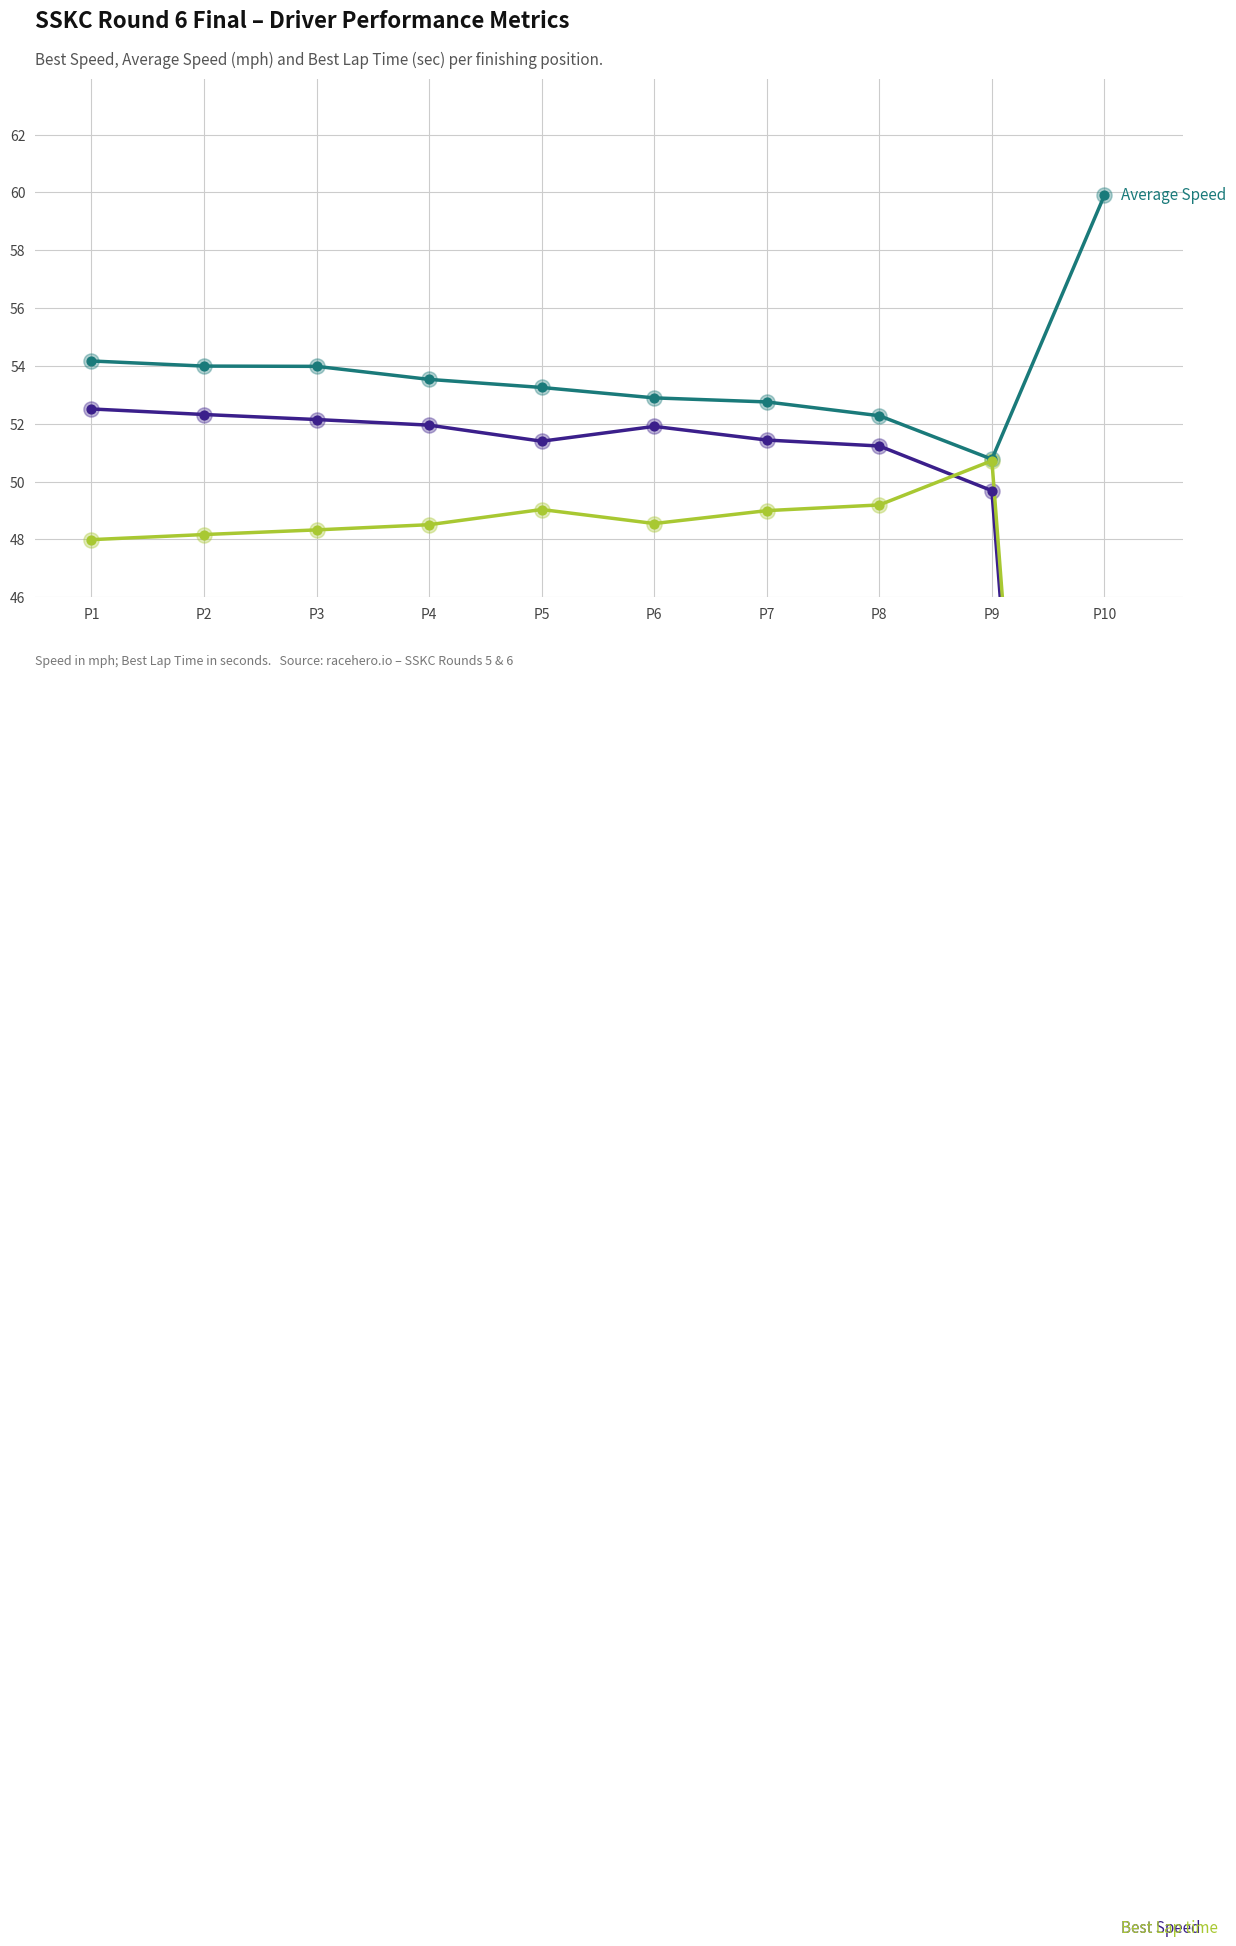

Which series has the largest total across all categories?

Average Speed